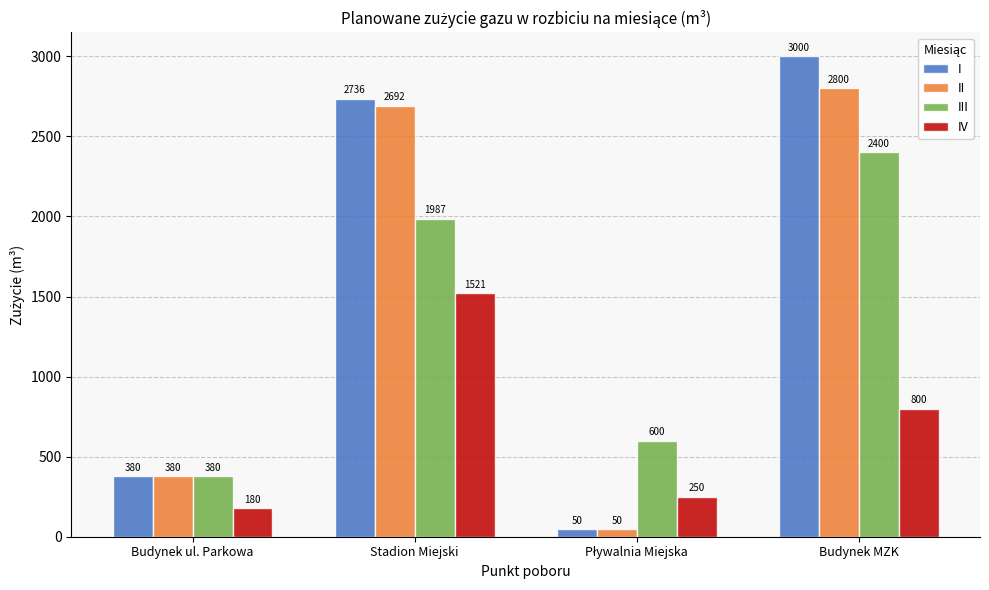

What is the label of the 3rd bar from the right?

Stadion Miejski